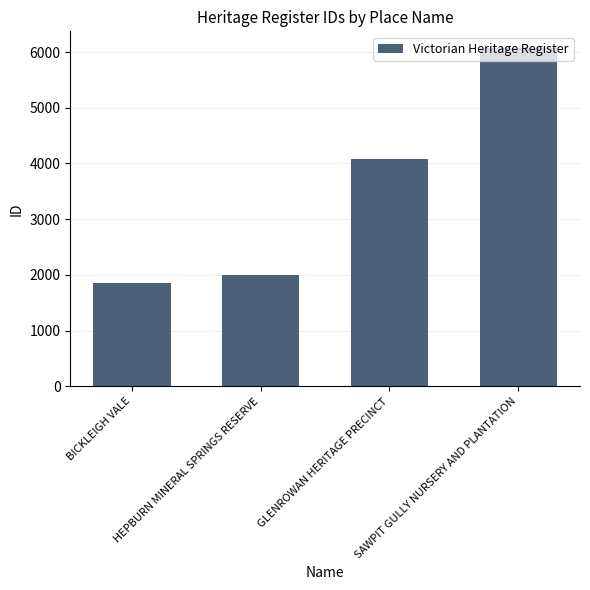

What is the label of the 2nd bar from the left?

HEPBURN MINERAL SPRINGS RESERVE